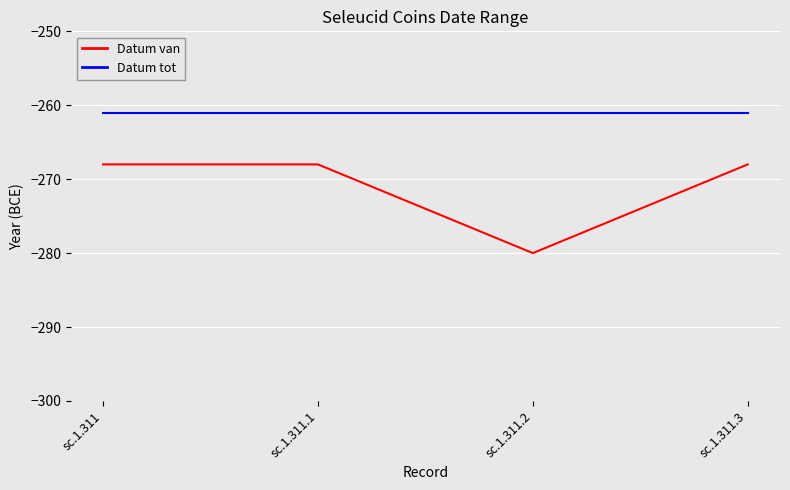

What is the spread (max minus min) of values at sc.1.311?

7